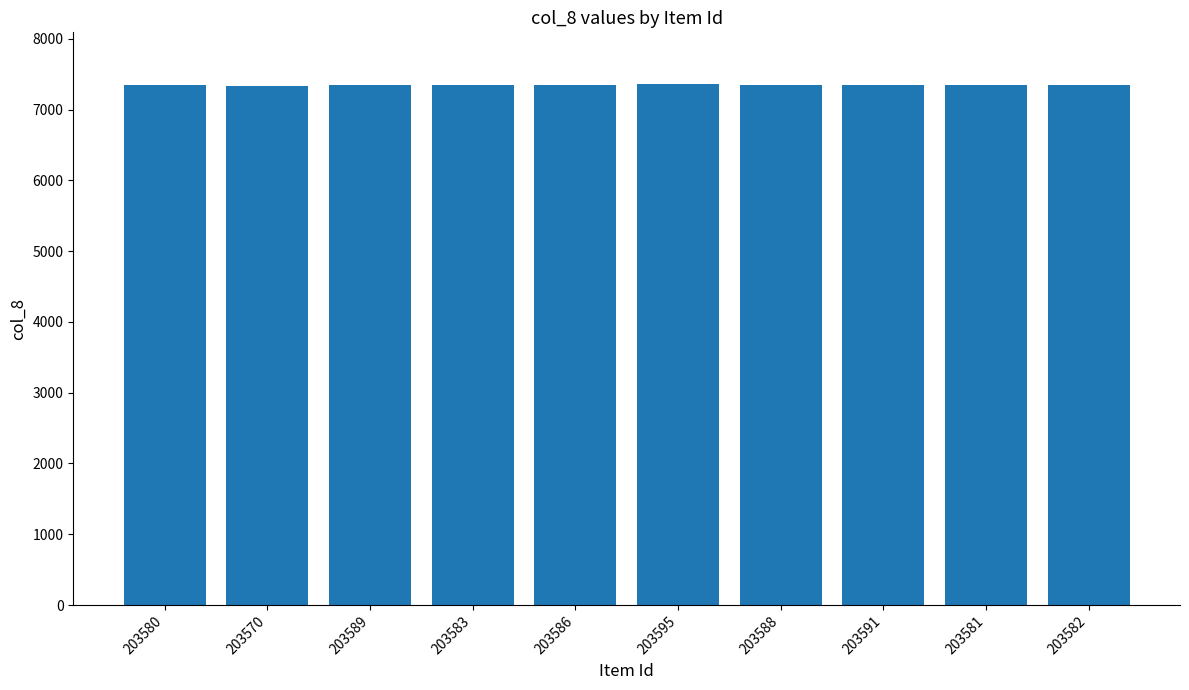

What is the ratio of the value at 203595 to the value at 203581?

1.0